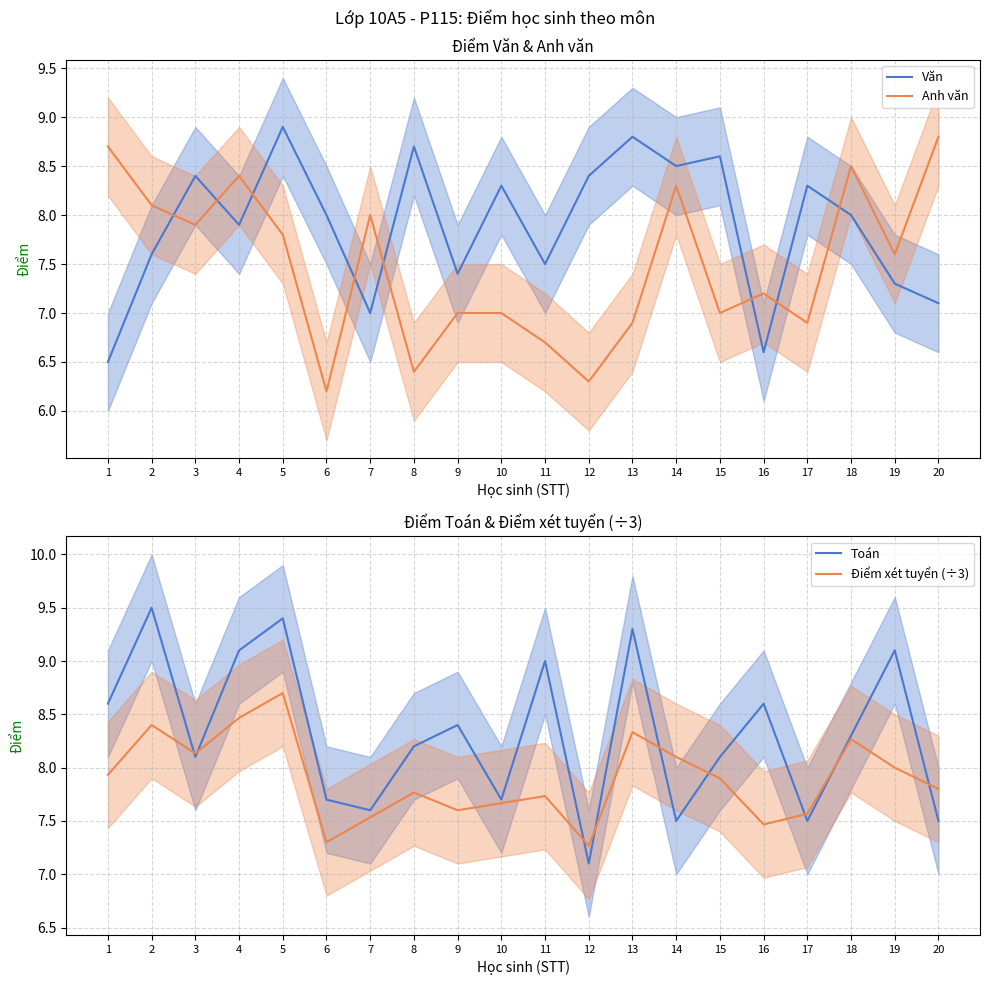

What is the sum of all Anh văn values?

149.7